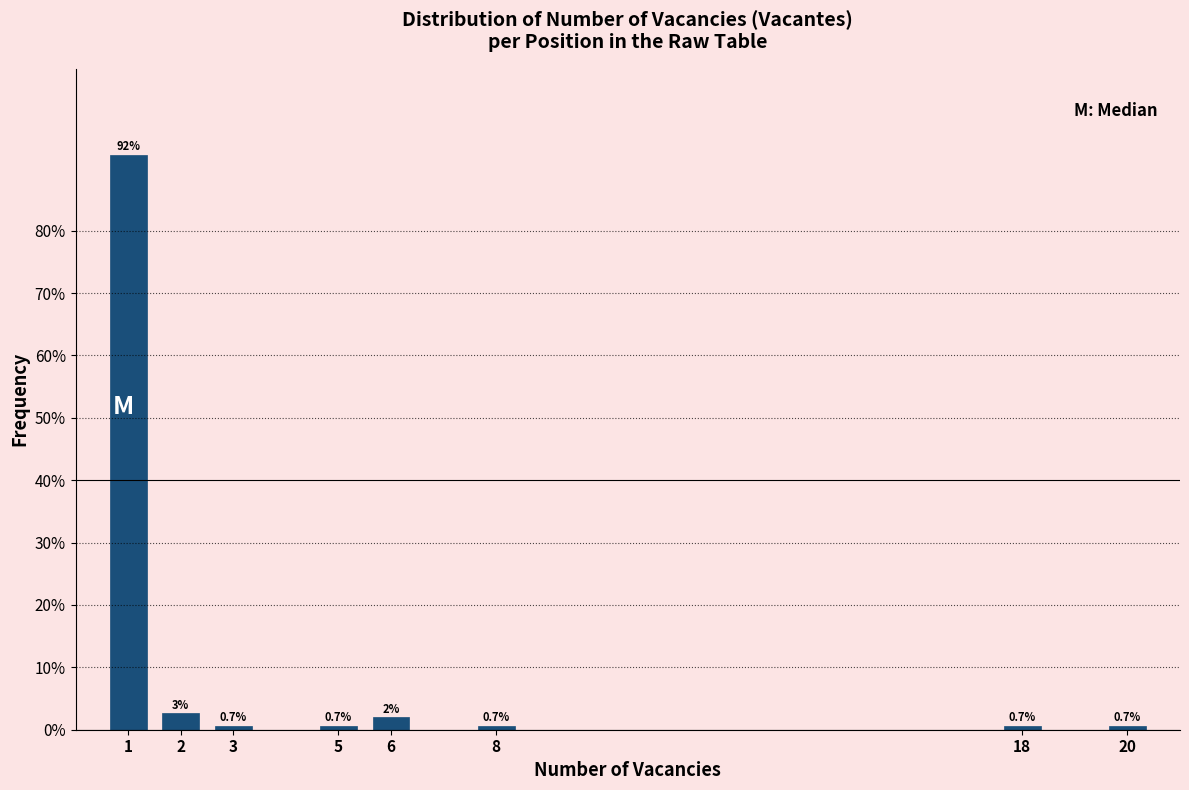

What is the greatest value displayed?

92.2